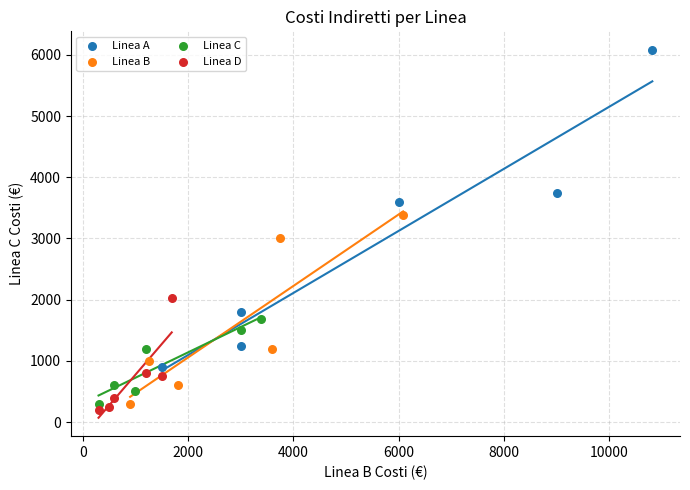

Which series reaches the maximum Y coordinate?

Linea A